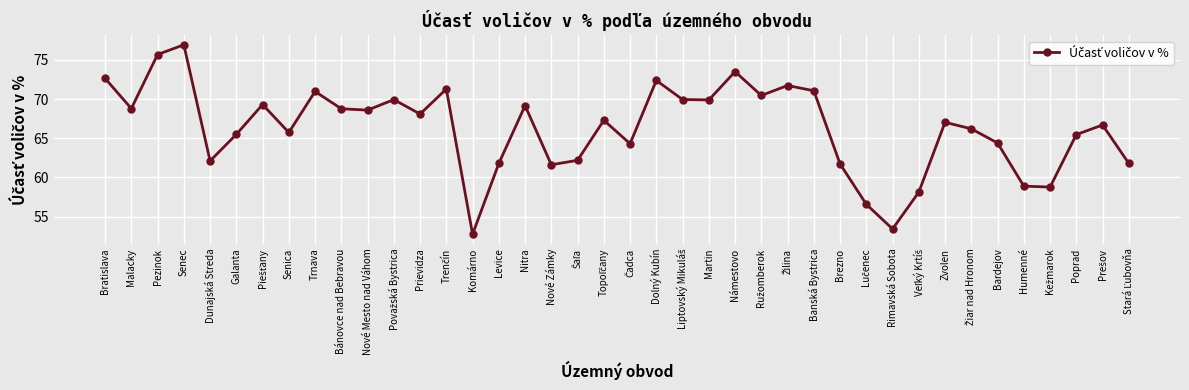

What is the label of the 8th point from the left?

Senica